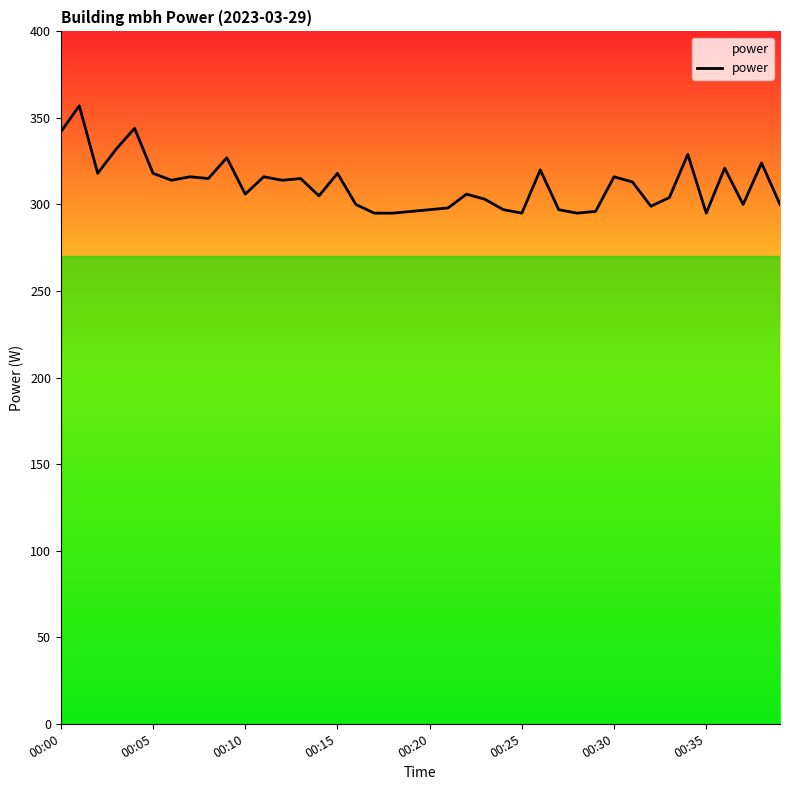

What is the minimum value shown in the chart?

295